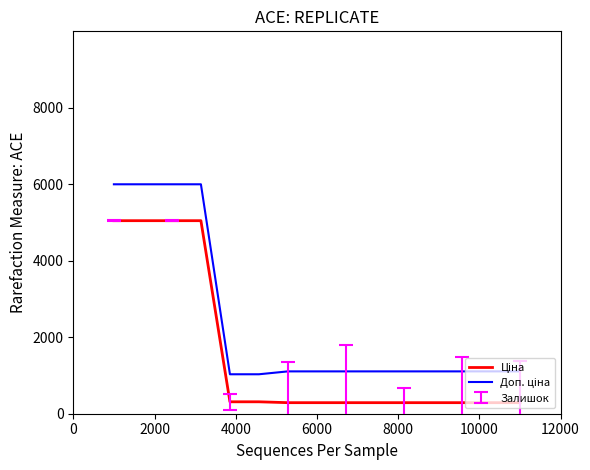

What is the smallest value displayed?

289.1